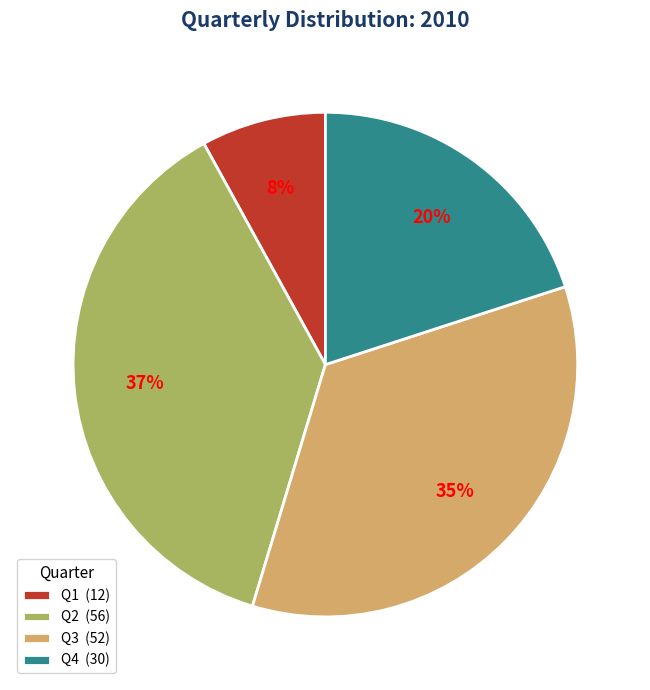

The Q2 slice represents 37% of the pie. True or false?

True